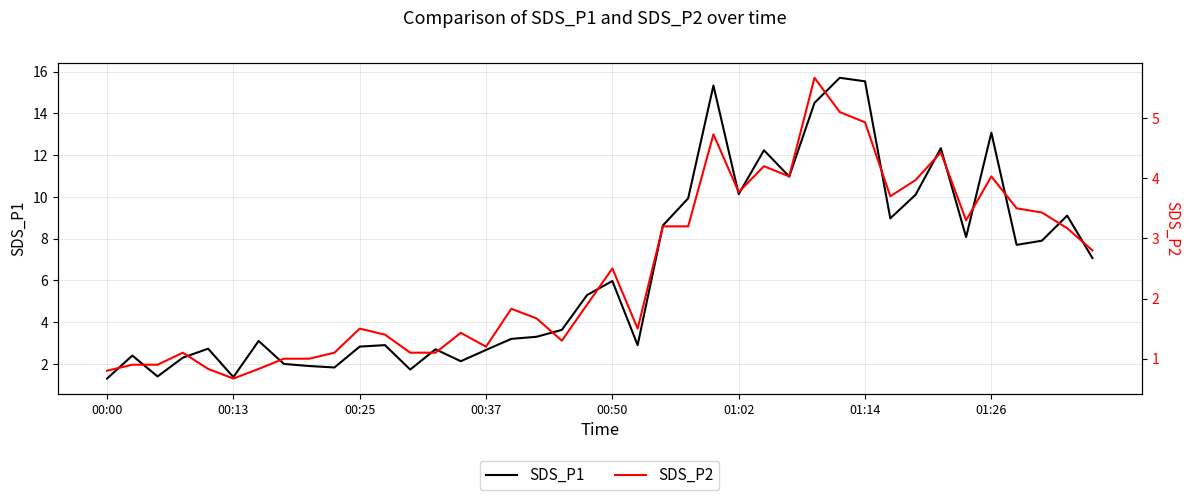

In SDS_P1, how many points are higher than both neighbors (excluding endpoints)?

12